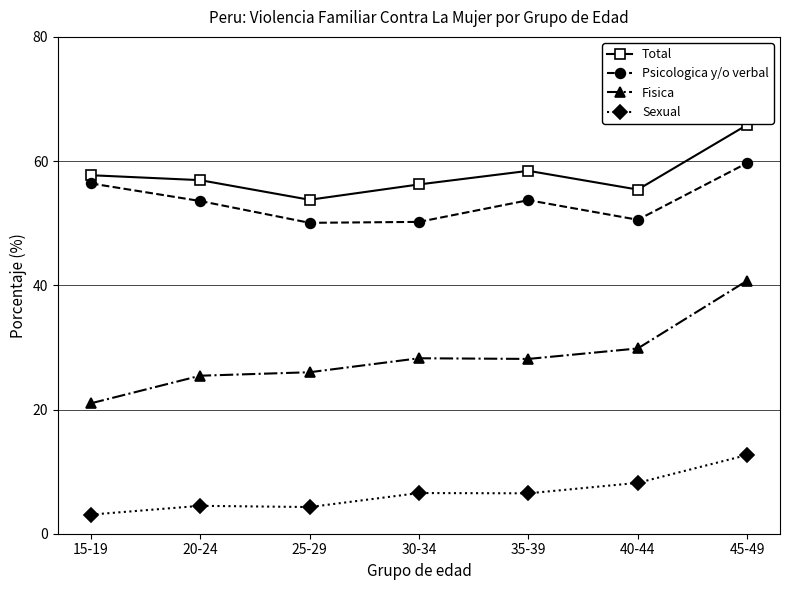

Where does the Total series first go above 56?

15-19